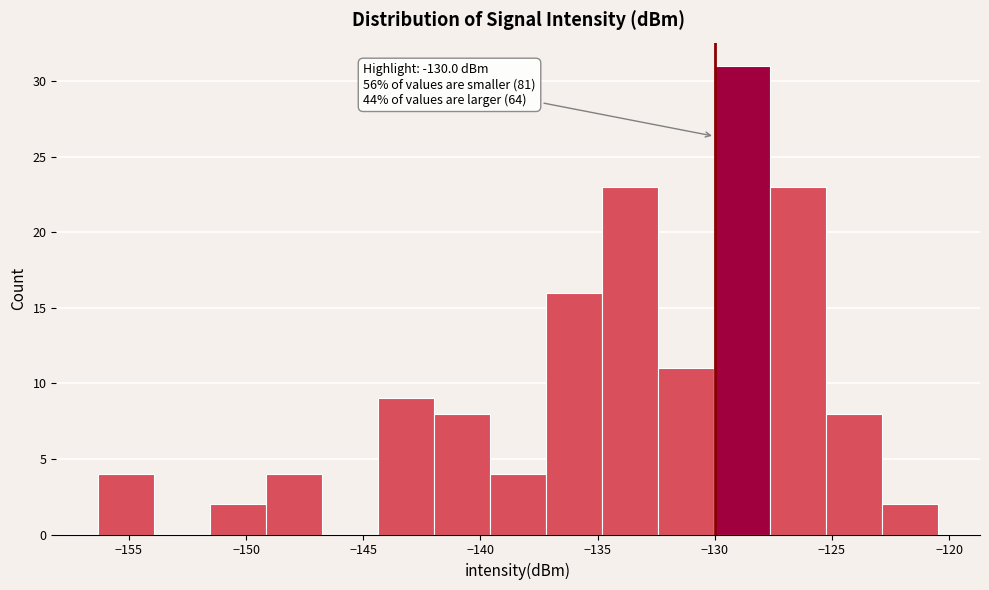

Which range on the x-axis has the tallest bar?

-130.0 to -127.5